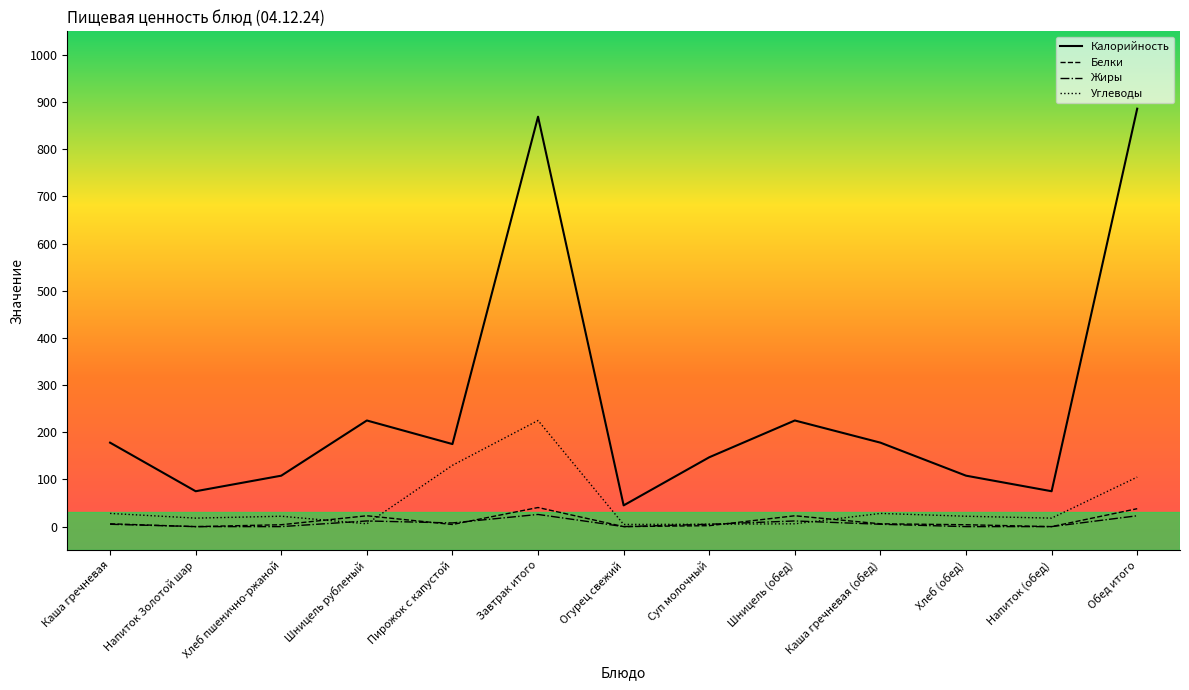

At which label does Калорийность reach its minimum?

Огурец свежий